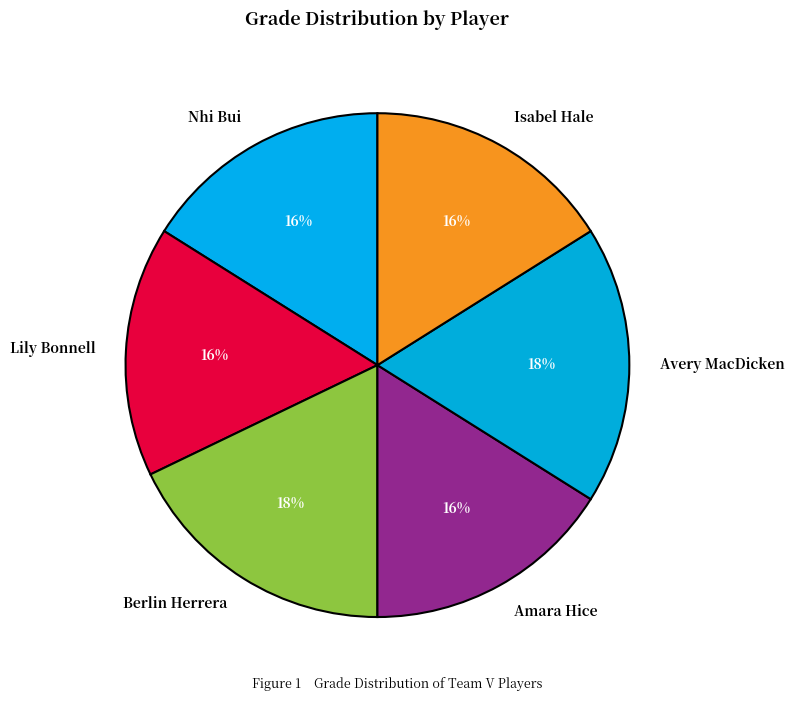

To the nearest percent, what is the average slice percentage?

17%